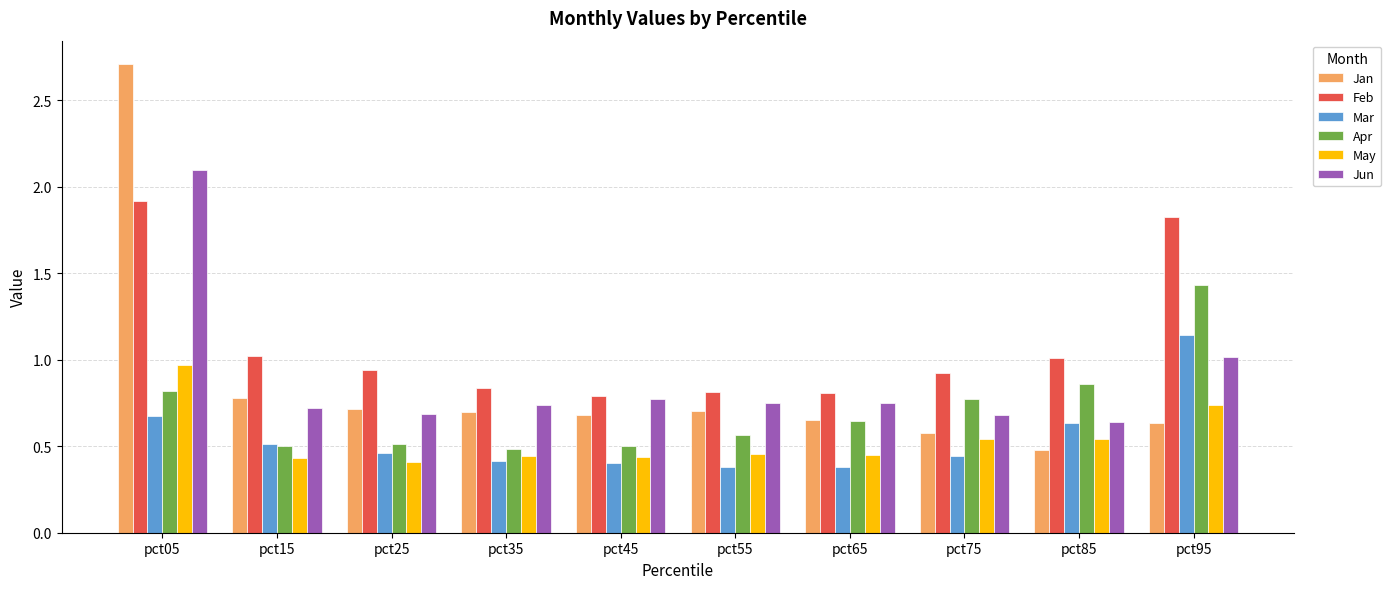

What is the sum of the Jun values at pct05 and pct95?

3.1